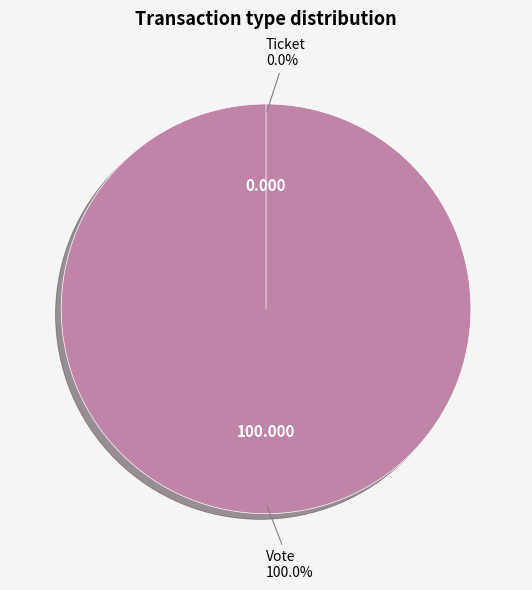

To the nearest percent, what is the difference between the largest and smallest slice percentages?

100%